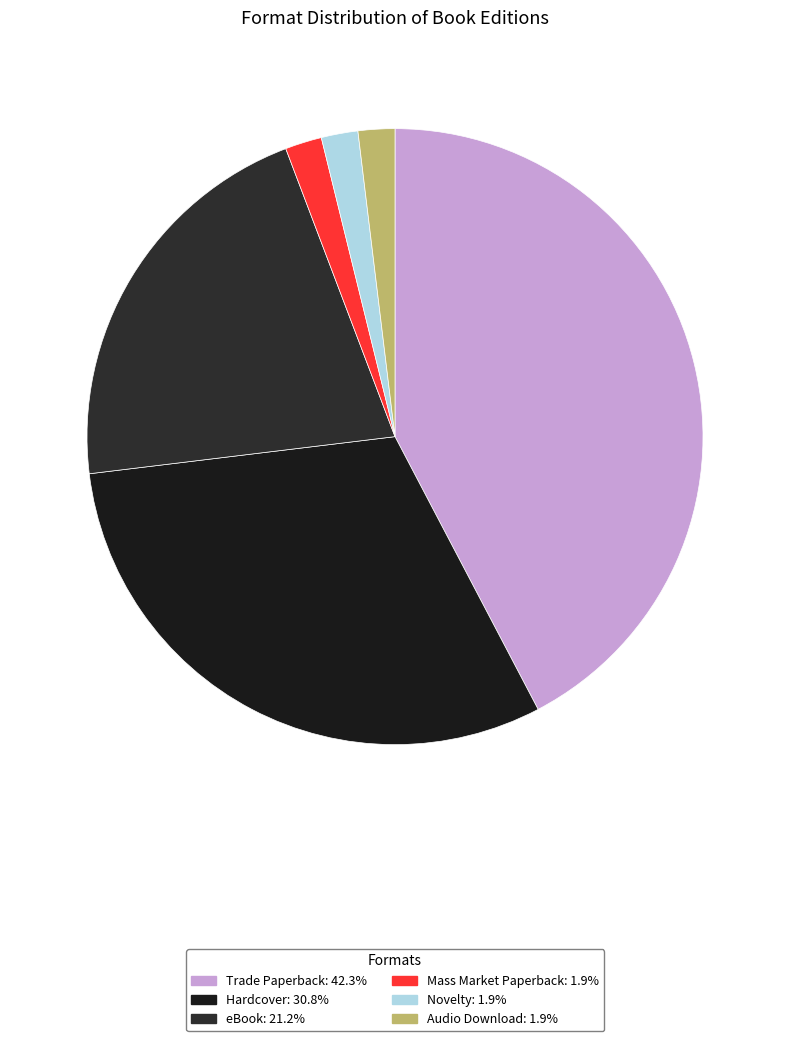

How many segments does this pie chart have?

6